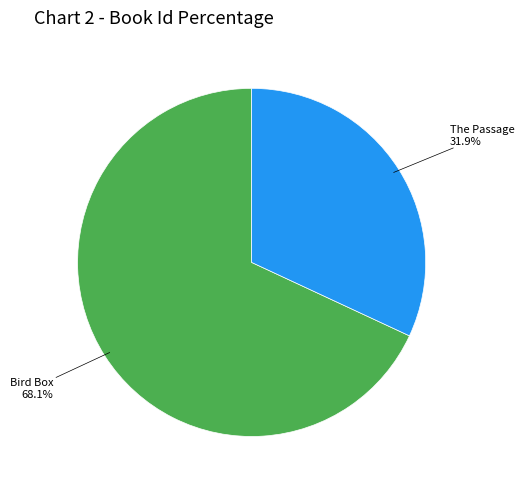

Which category has the biggest portion of the pie?

Bird Box